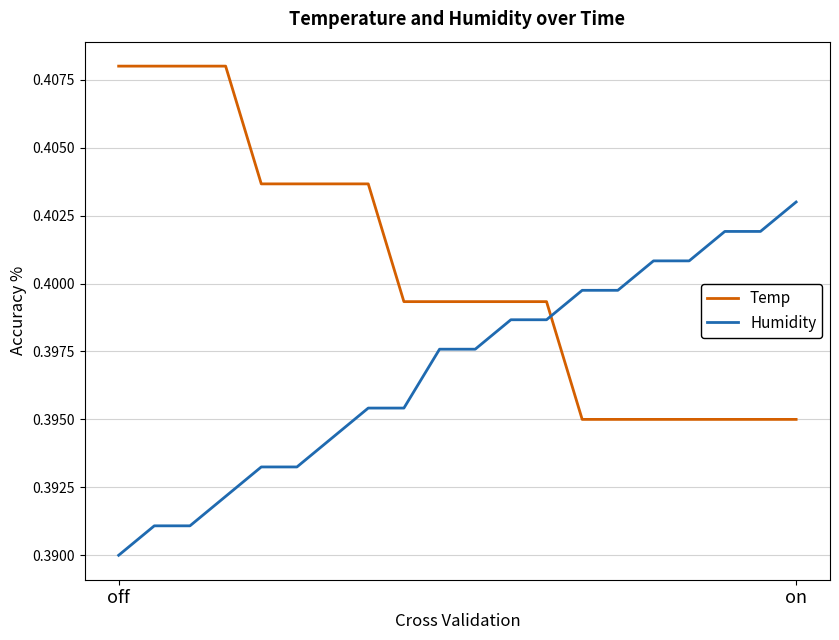

Which series has the largest total across all categories?

Temp